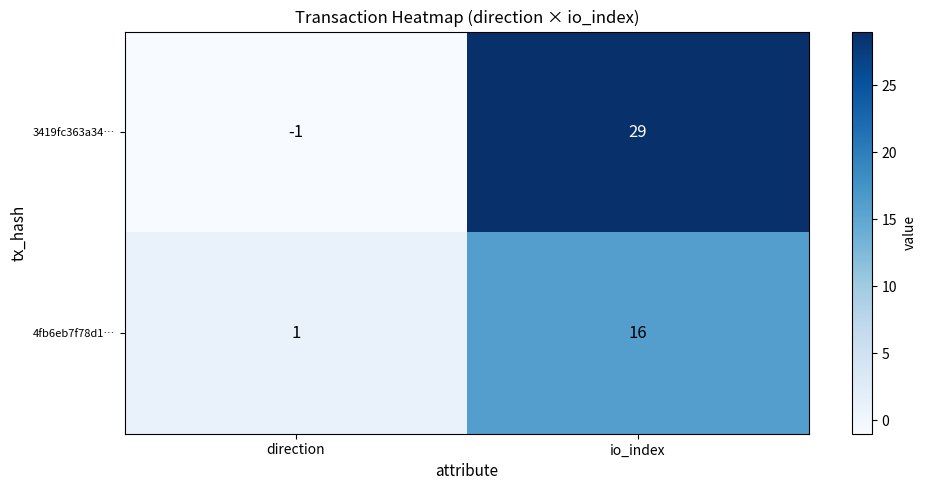

Reading left to right, list all the values displayed in this chart.

3419fc363a34…: direction=-1	io_index=29
4fb6eb7f78d1…: direction=1	io_index=16